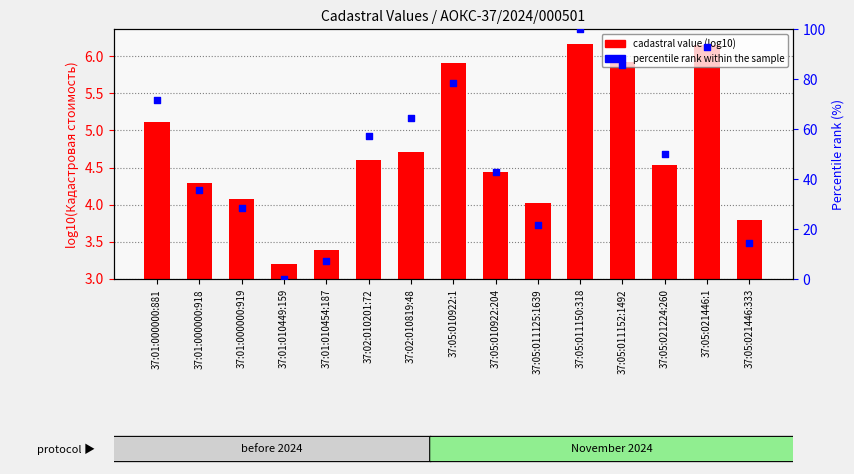

Which series has the largest total across all categories?

percentile rank within the sample